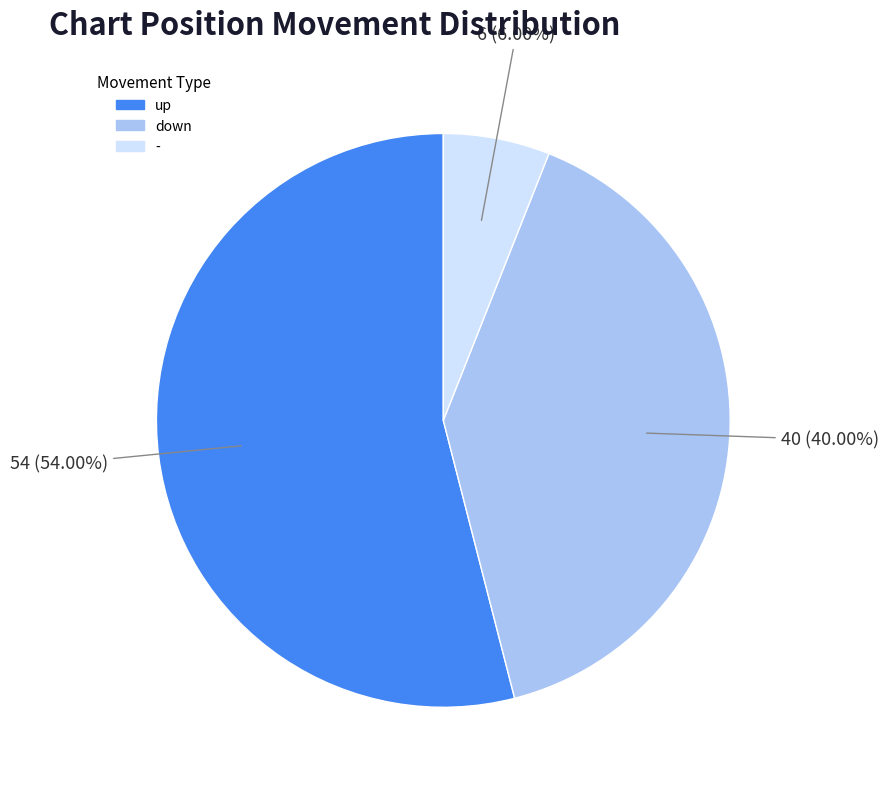

What is the ratio of the value at down to the value at up?

0.7